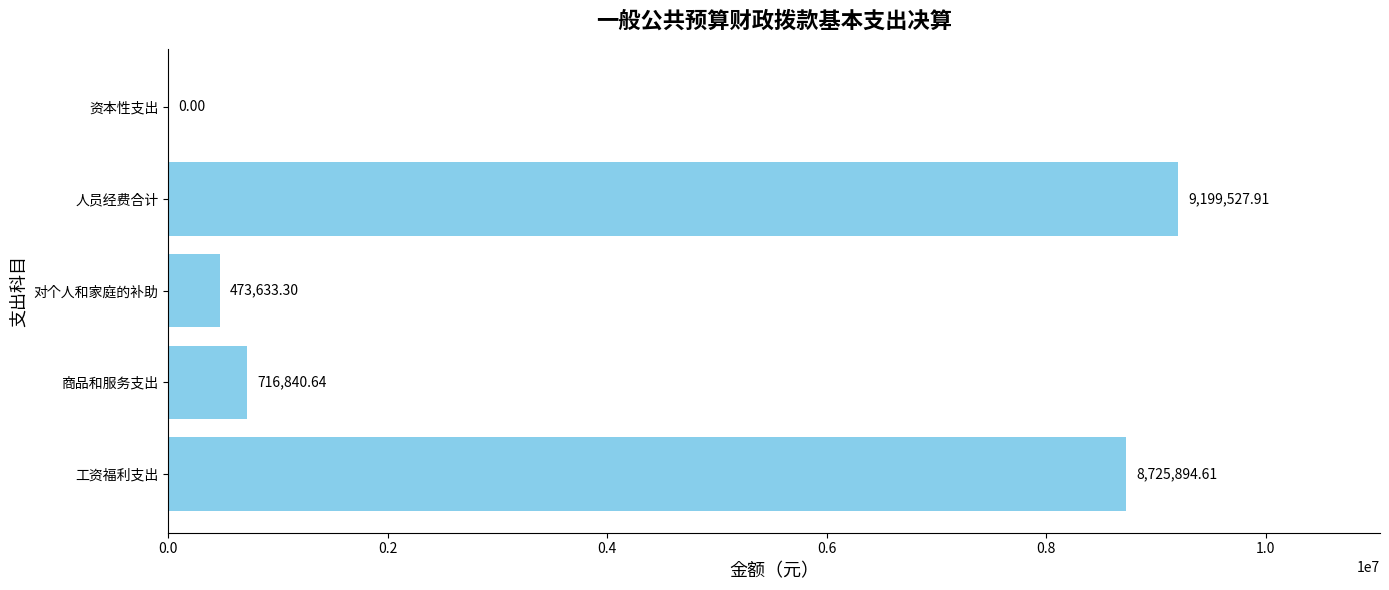

What is the sum of the values at 资本性支出 and 对个人和家庭的补助?

473633.3